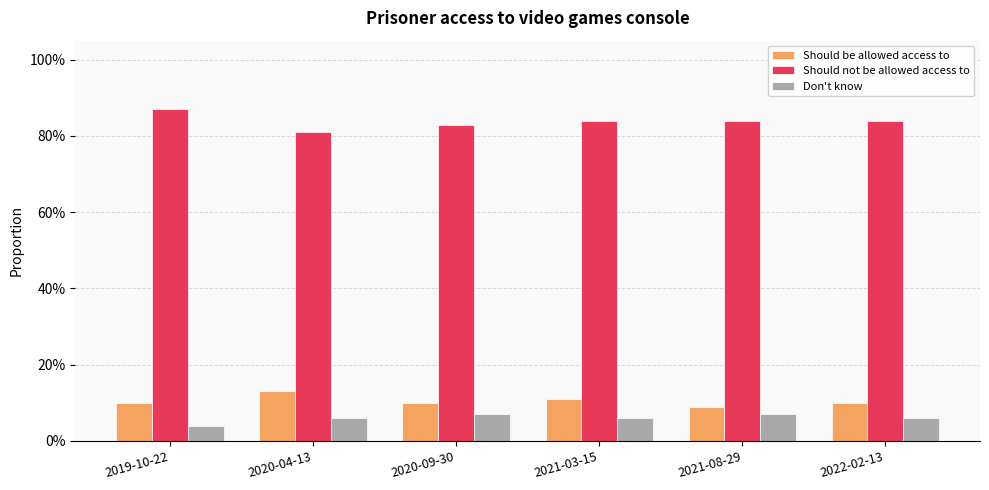

What is the spread (max minus min) of values at 2022-02-13?

0.8